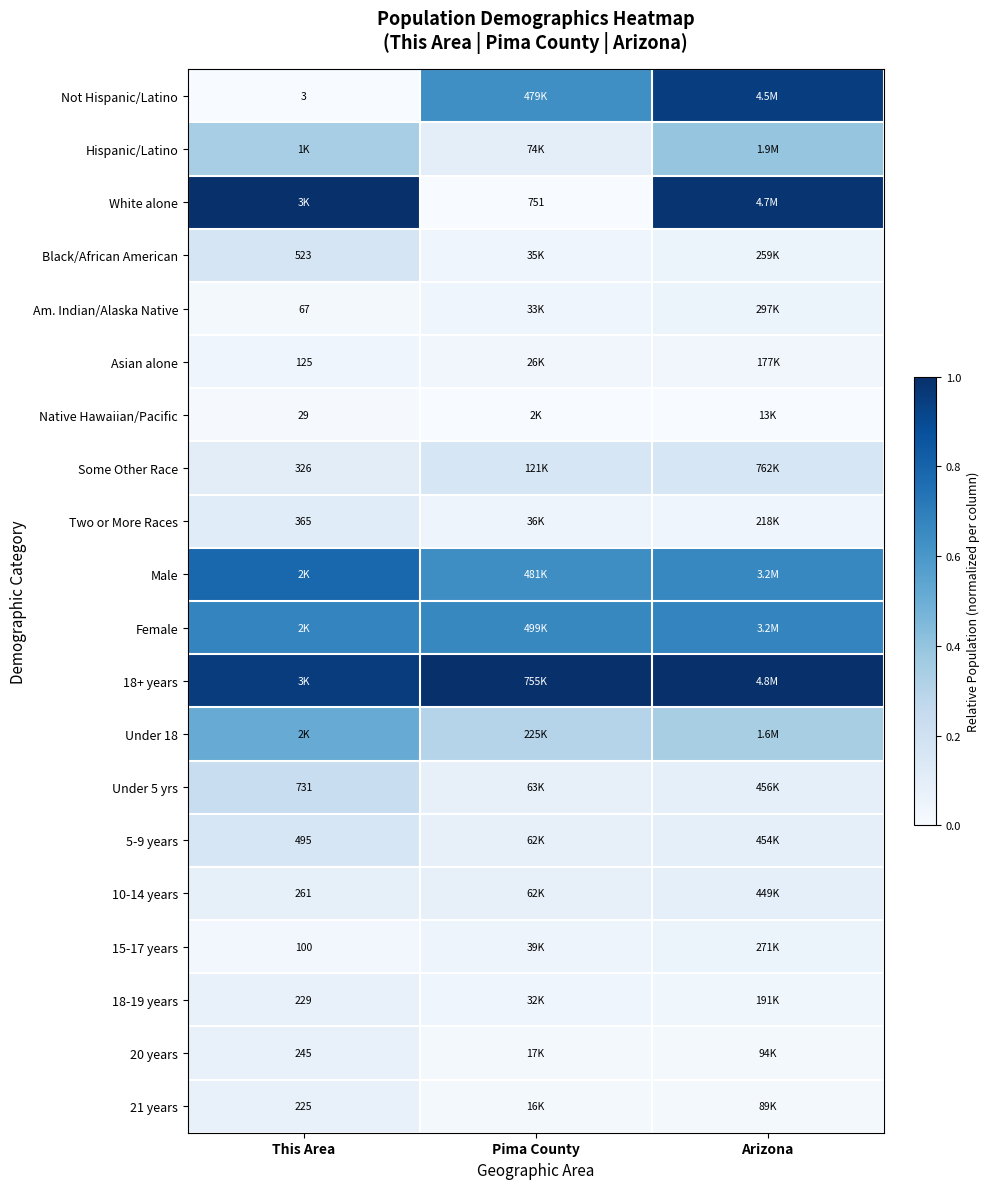

Count the Under 18 values in the range 0 to 1.

3